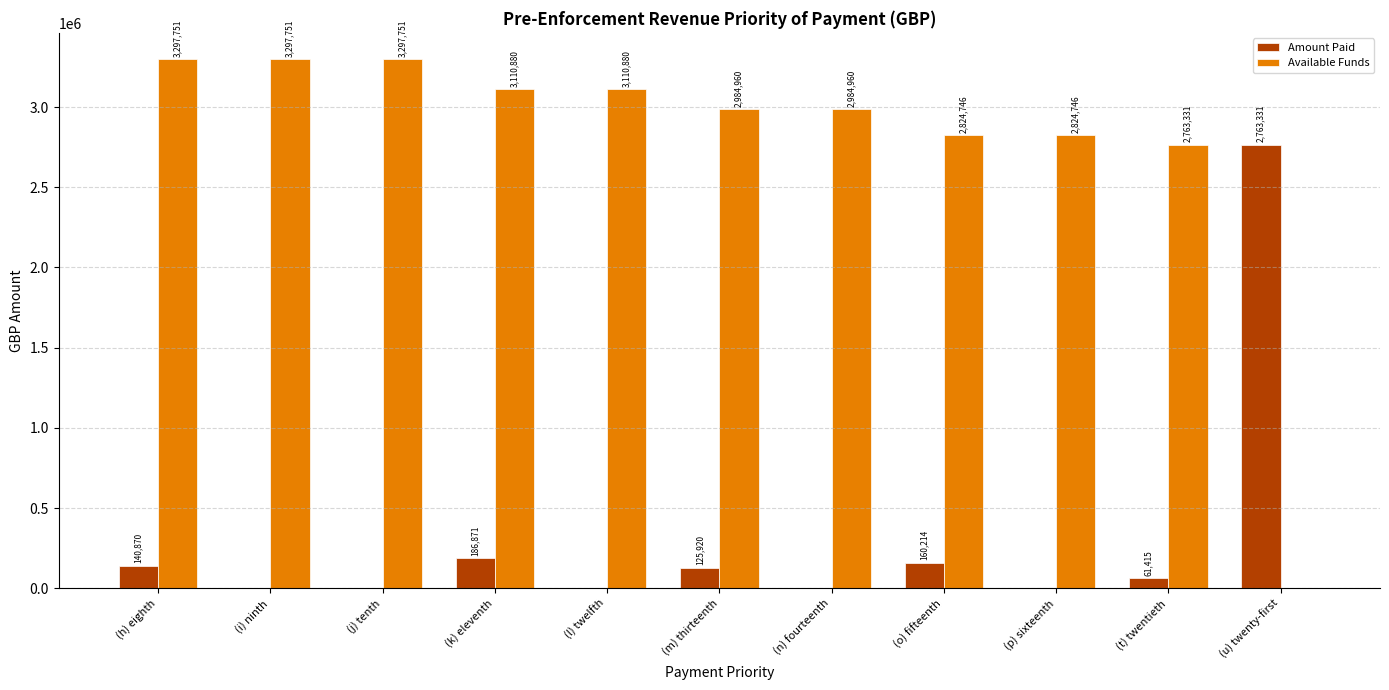

At which label is Available Funds closest to 1648875?

(t) twentieth